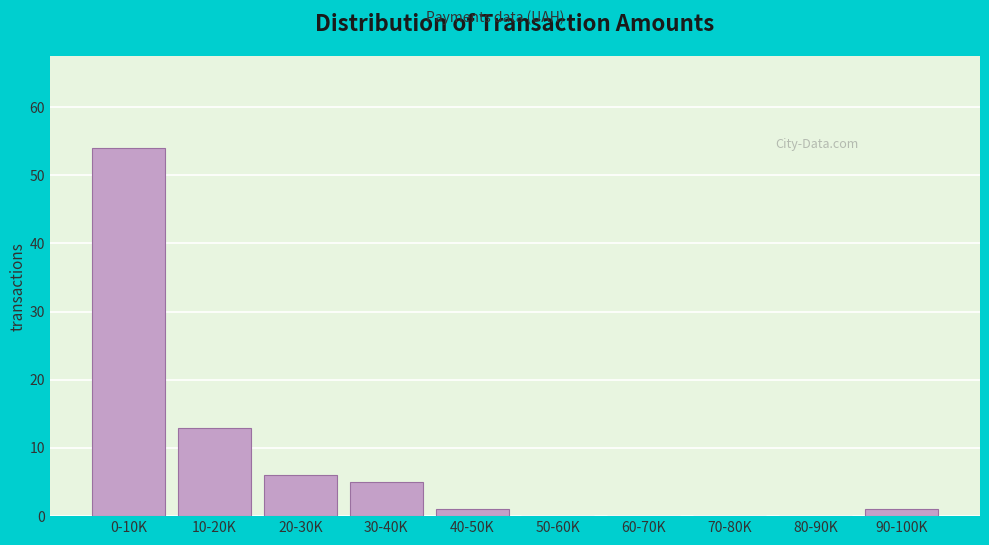

Reading right to left, list all the values displayed in this chart.

90-100K=1	80-90K=0	70-80K=0	60-70K=0	50-60K=0	40-50K=1	30-40K=5	20-30K=6	10-20K=13	0-10K=54